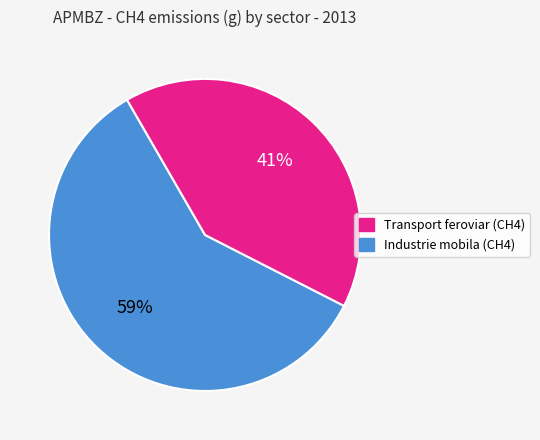

To the nearest percent, what is the difference between the largest and smallest slice percentages?

18%